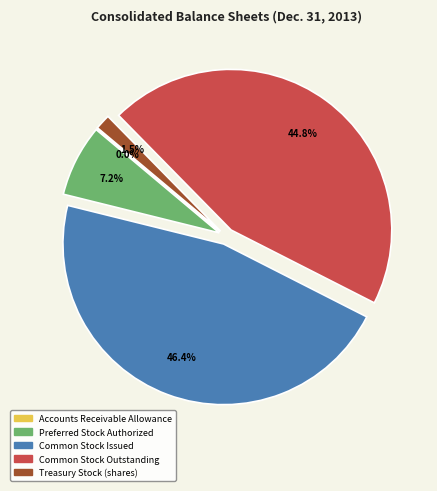

True or false: Common Stock Issued accounts for 35% of the total.

False